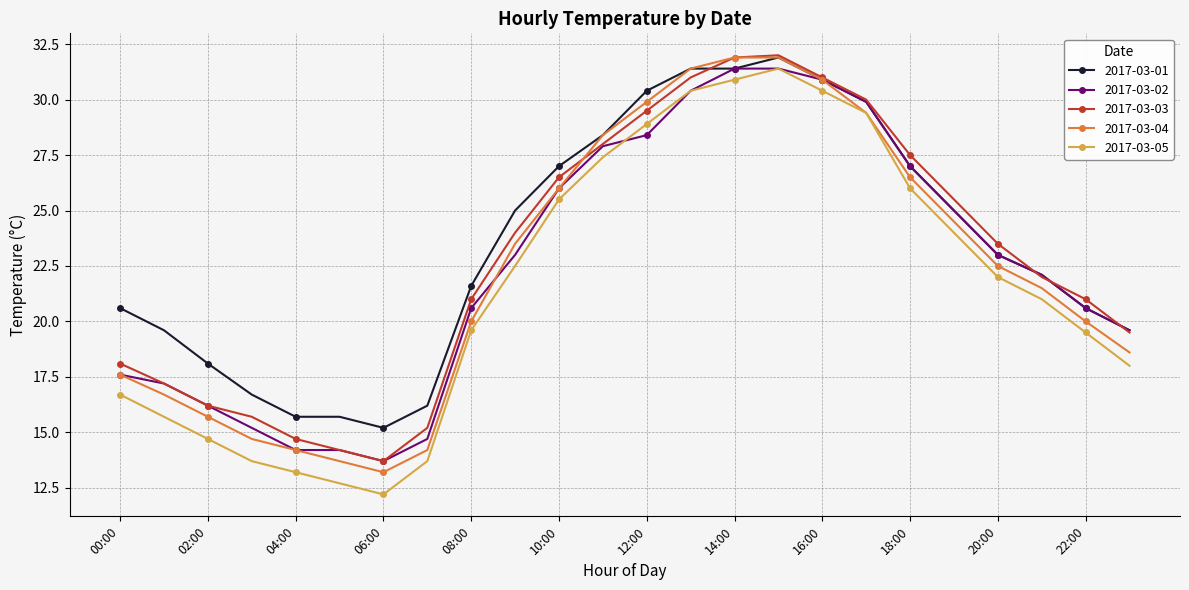

What is the value of the 2017-03-02 point at the 12th from the left?

27.9